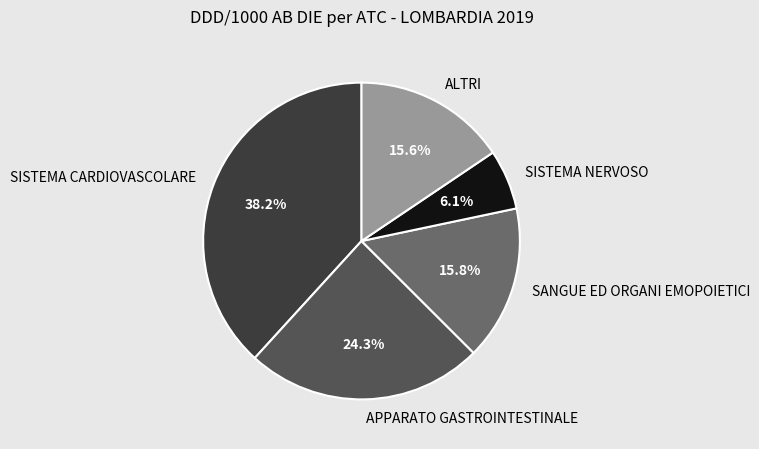

True or false: SANGUE ED ORGANI EMOPOIETICI accounts for 16% of the total.

True